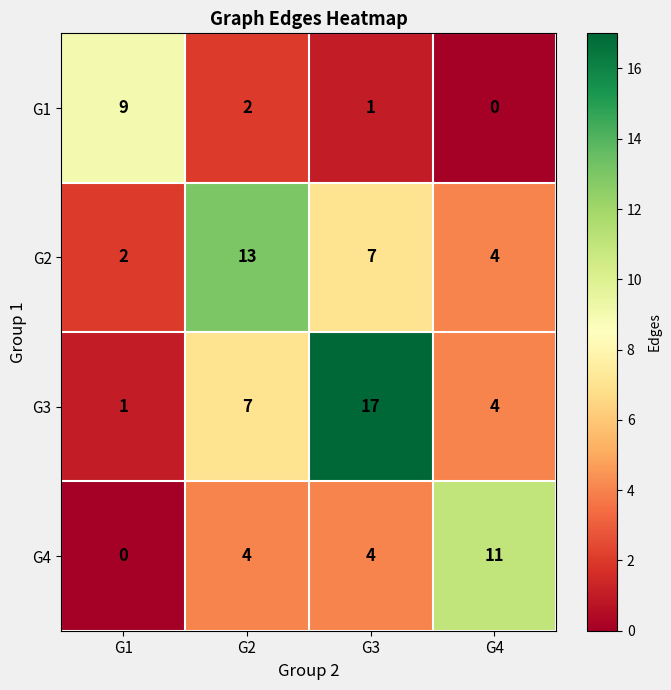

What is the sum of the G4 values at G2 and G3?

8